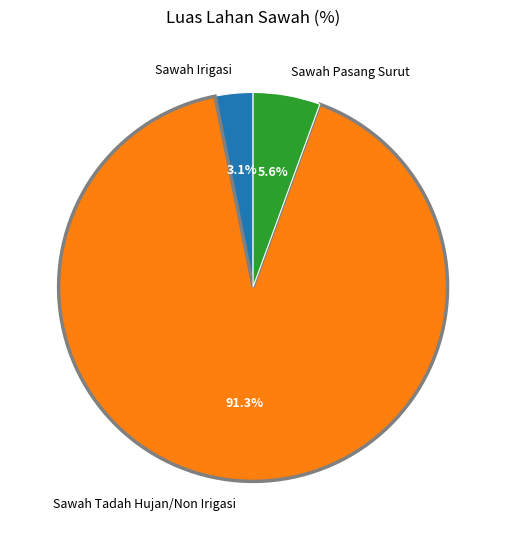

What is the smallest slice in the pie chart?

Sawah Irigasi